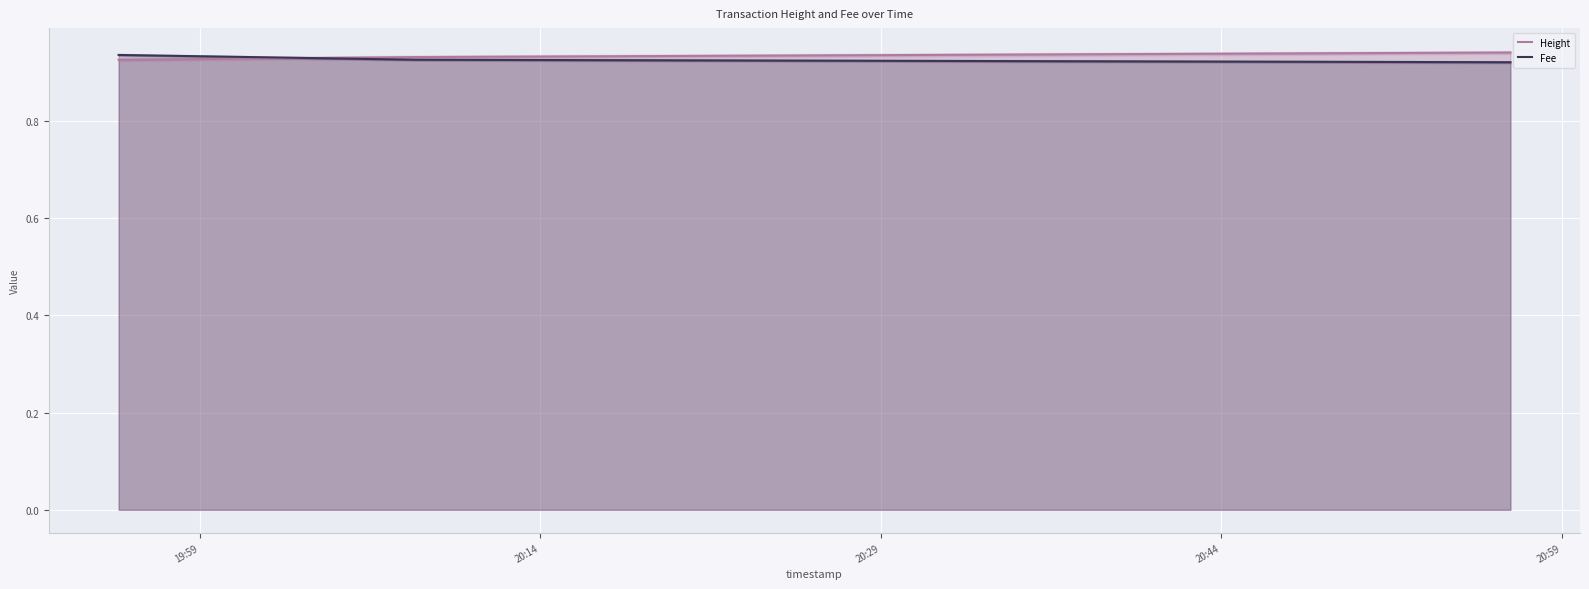

What are all the series names shown in the legend?

Height, Fee